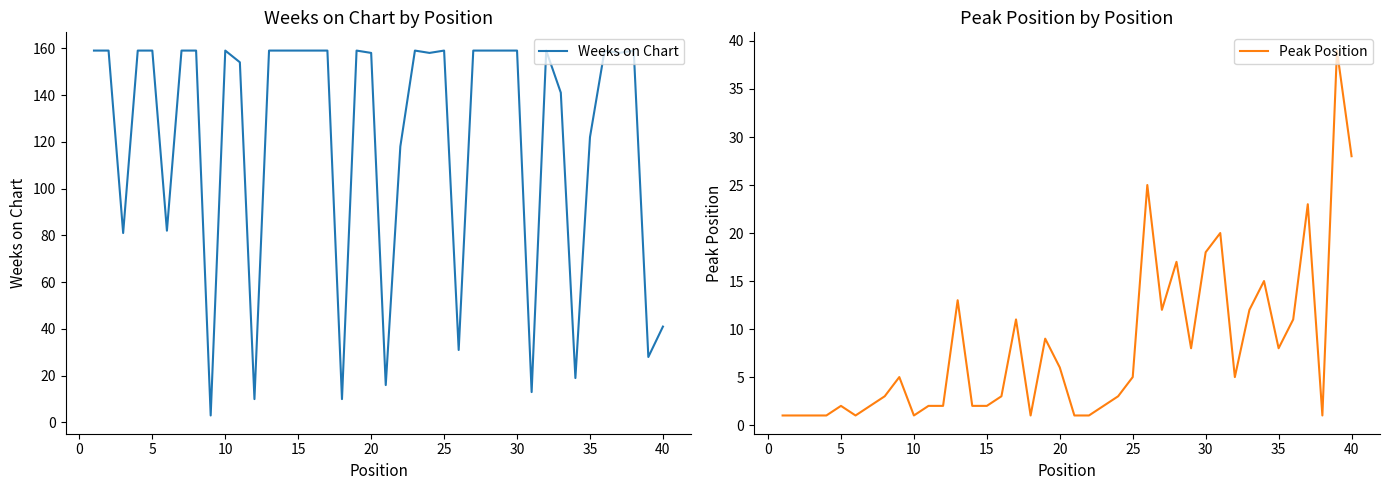

At 20, list the series in order from smallest to largest.

Peak Position, Weeks on Chart